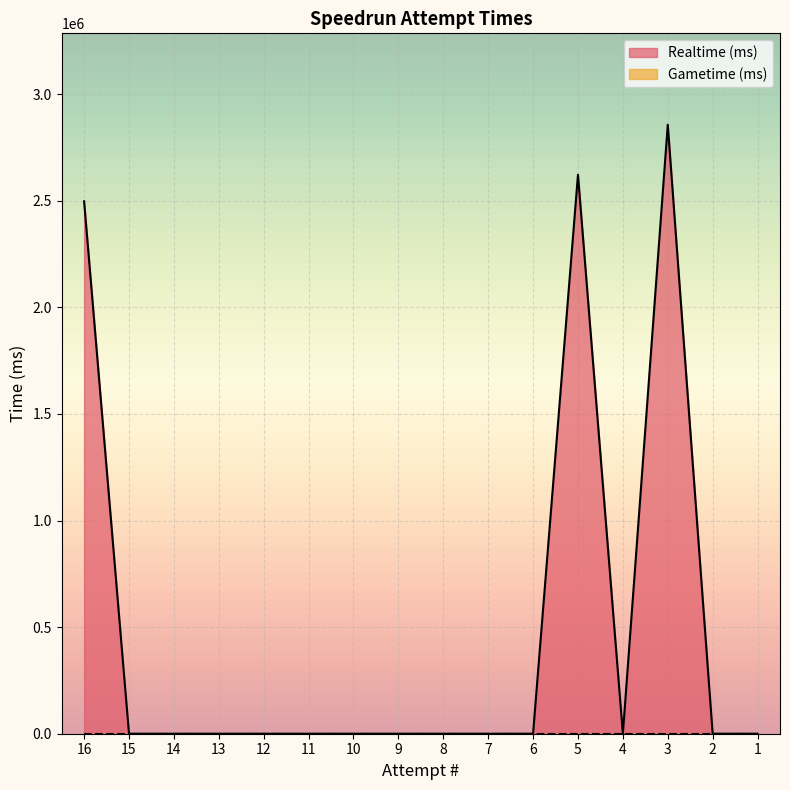

How many interior local peaks (higher than both neighbors) does the data have?

2